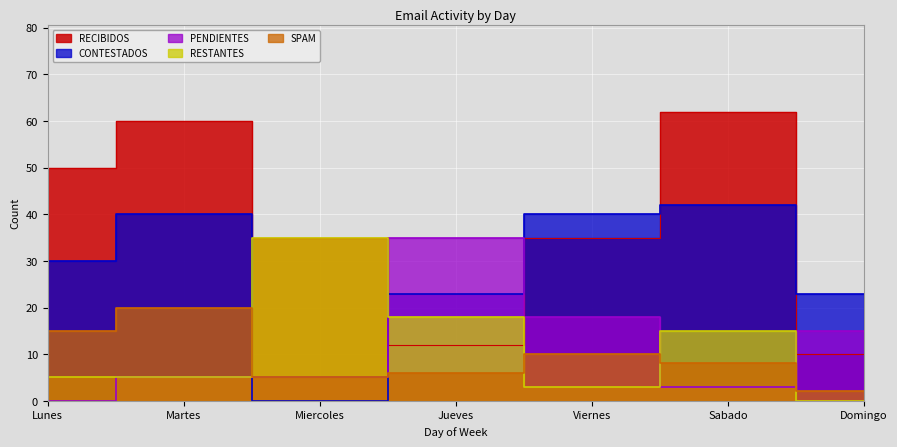

How many distinct data groups are displayed?

5